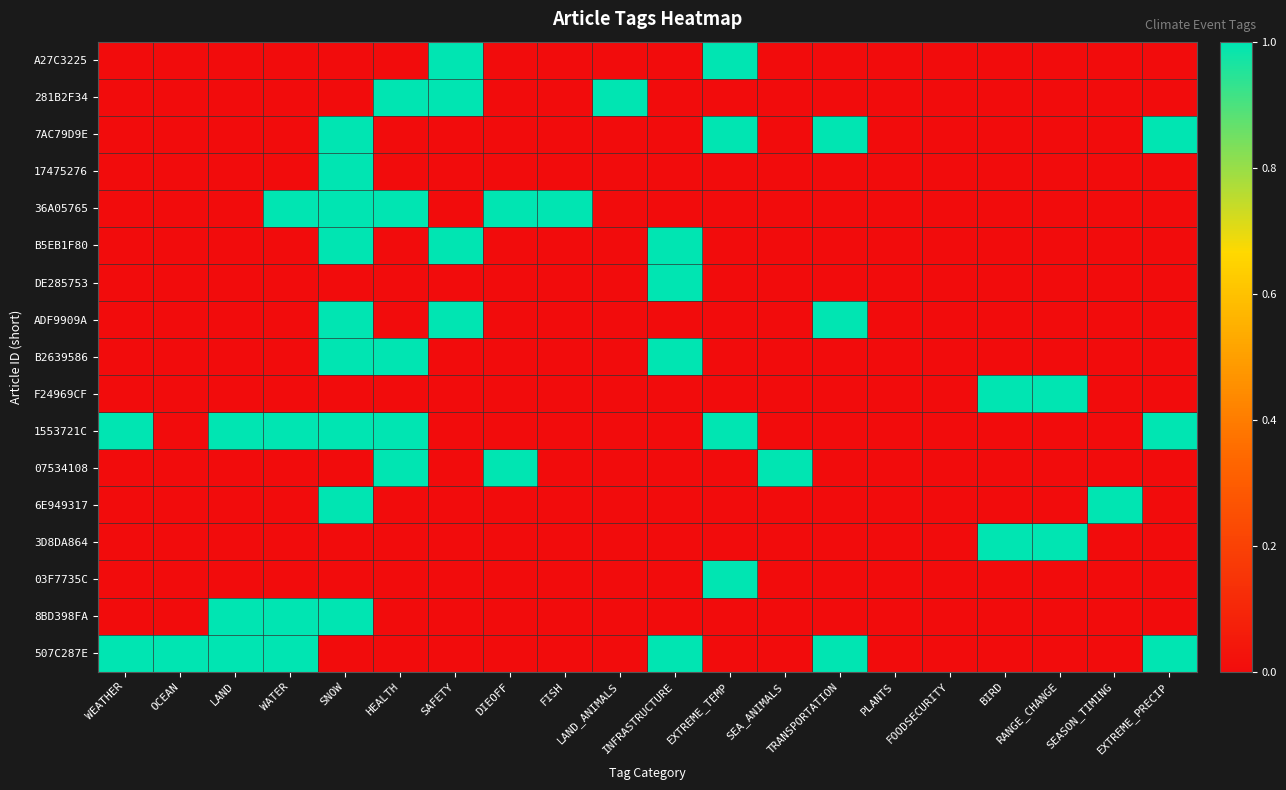

At which category is the sum across all series the highest?

SNOW